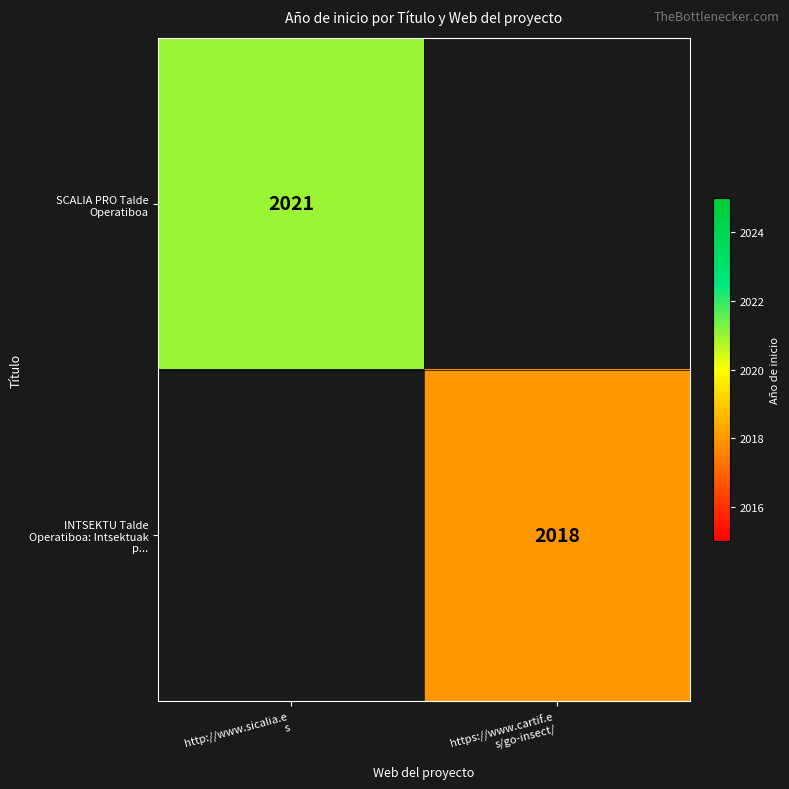

Is the value of INTSEKTU Talde Operatiboa: Intsektuak p... at http://www.sicalia.e s greater than the value of SCALIA PRO Talde Operatiboa at http://www.sicalia.e s?

No